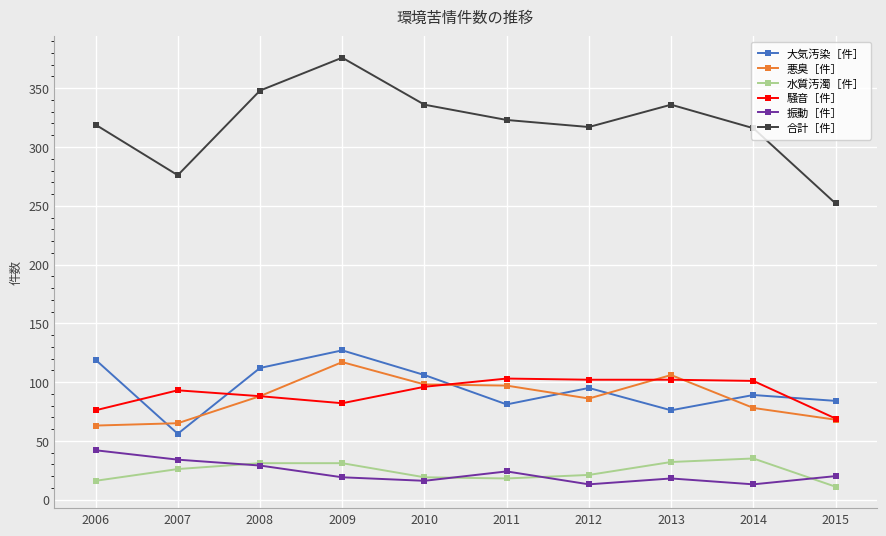

What is the highest value of the 悪臭［件］ series?

117